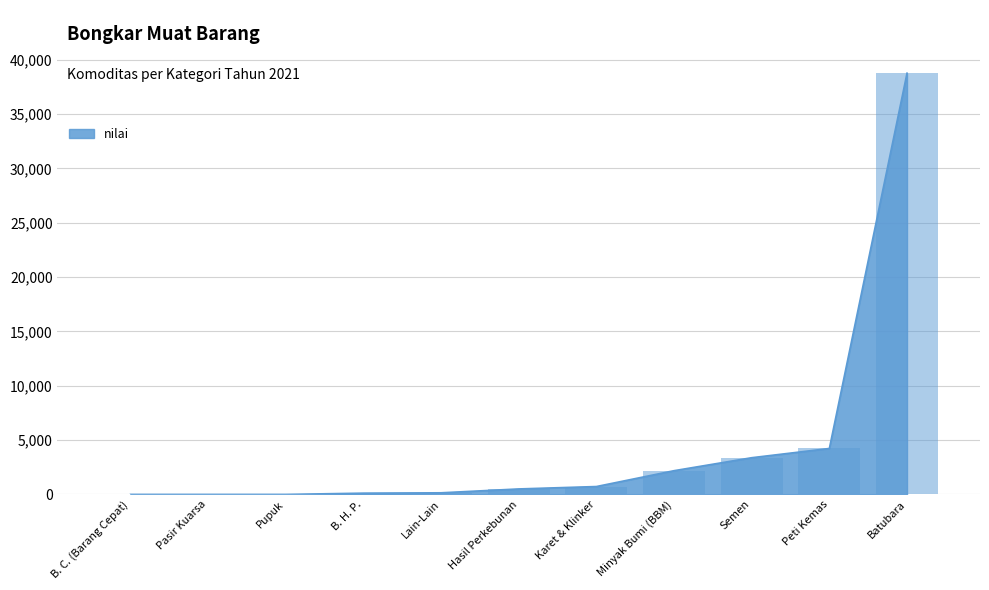

Are the bars grouped side by side (vs. stacked)?

No